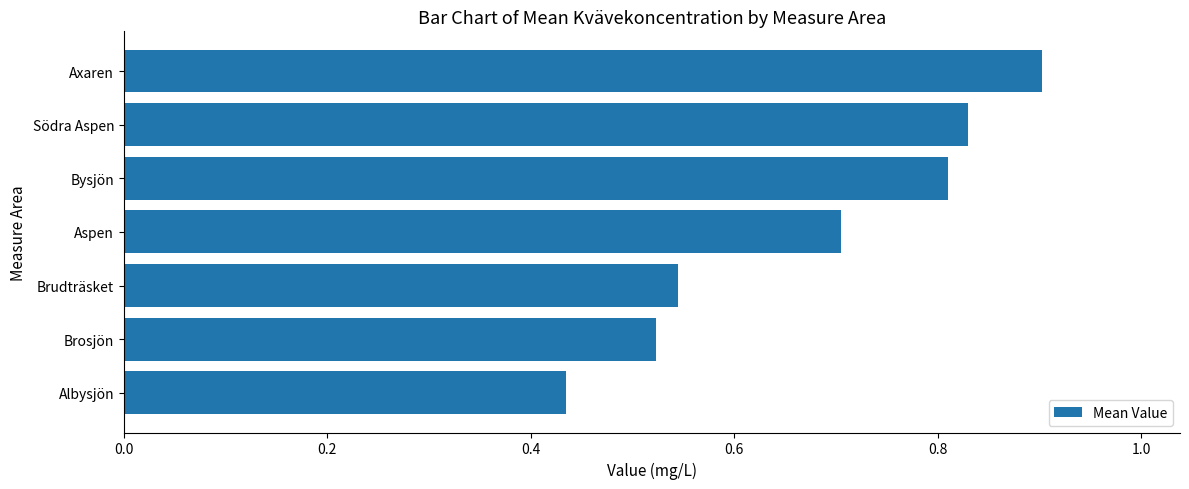

How many values are between 0 and 1?

7